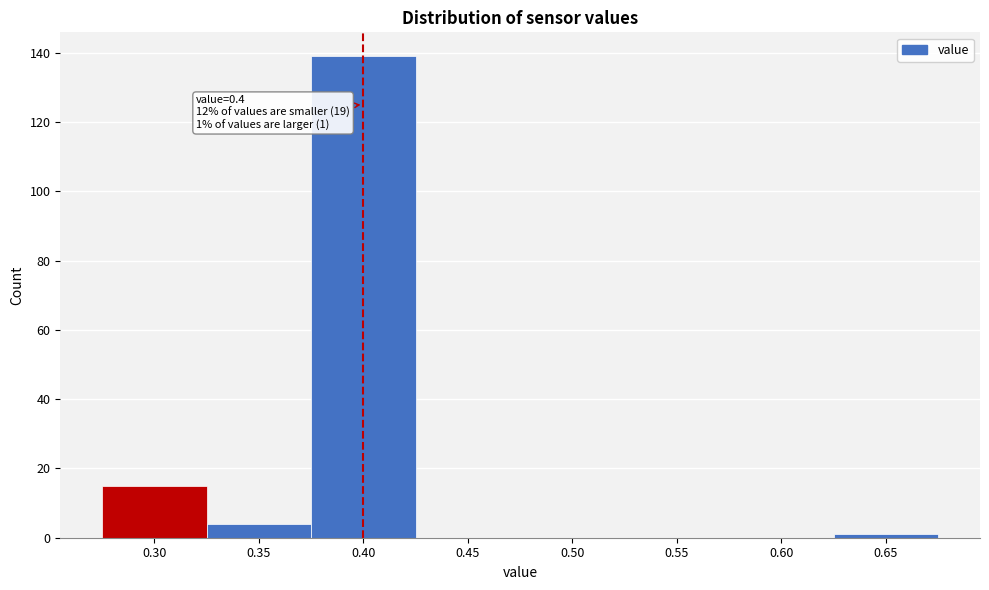

Over which range of the x-axis is the bar tallest?

0.375 to 0.425